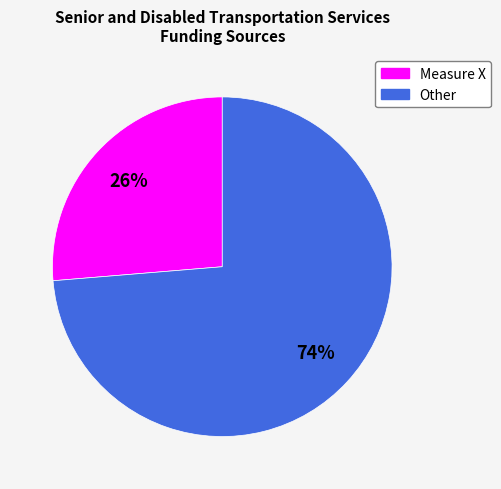

Do Other and Measure X together represent more than half of the pie?

Yes